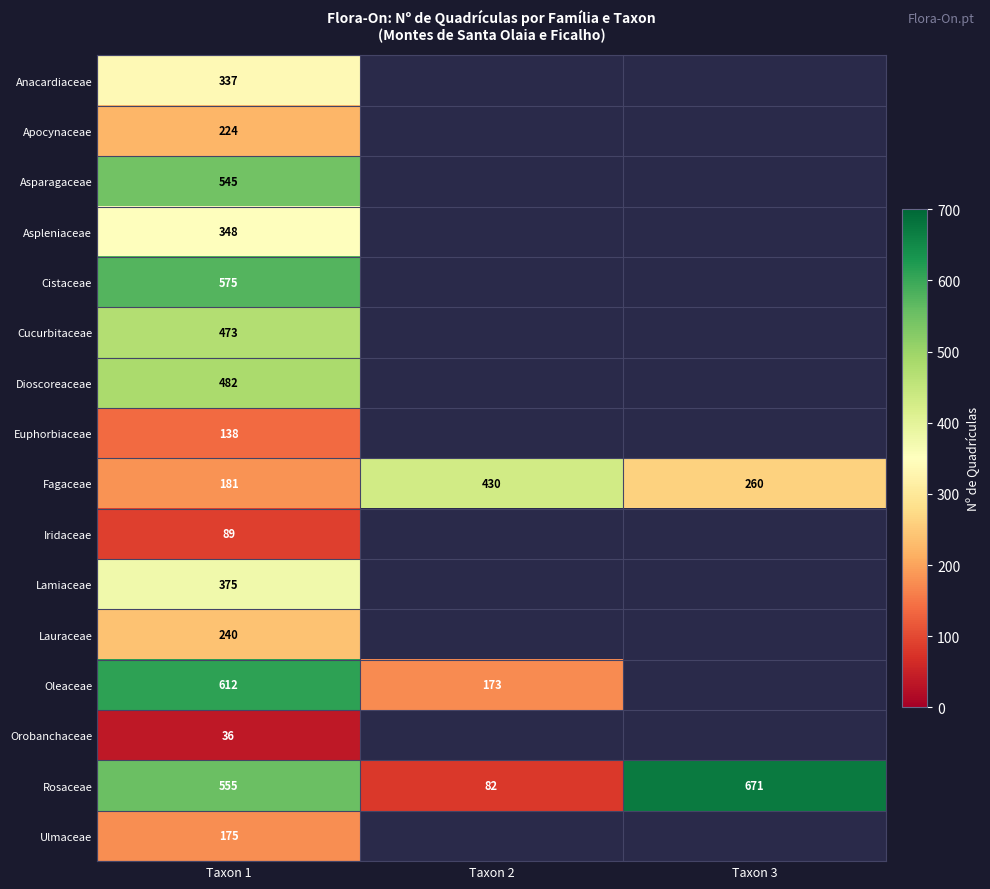

At which label does Fagaceae reach its peak?

Taxon 2